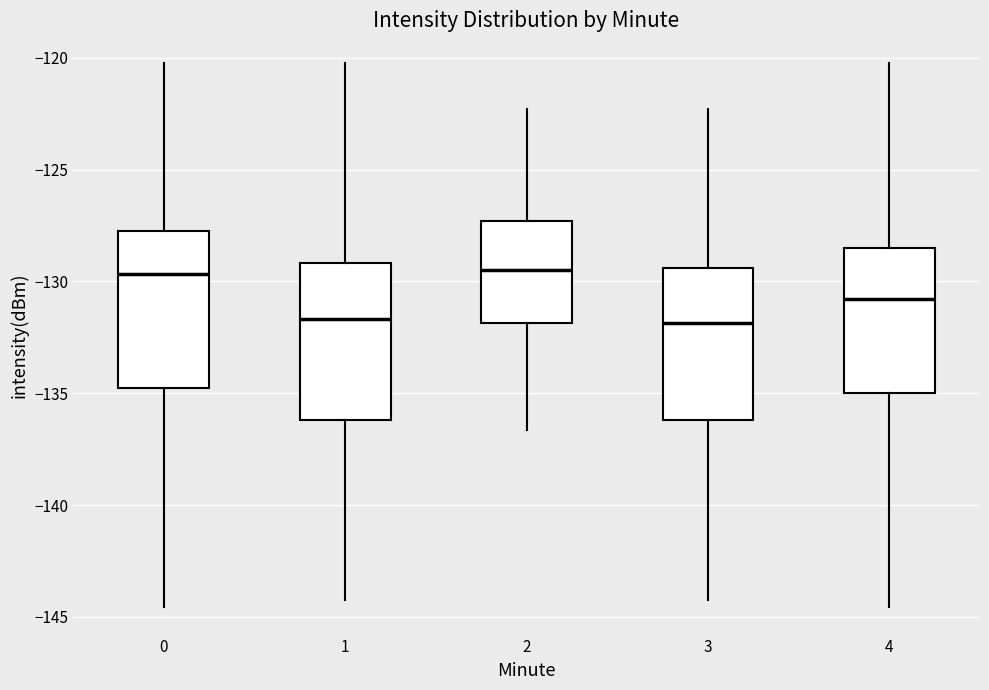

Where is the lower edge of the box at x = 4 on the y-axis? The values are not printed on the chart, so give them approximately, as read against the axis.

-135.0